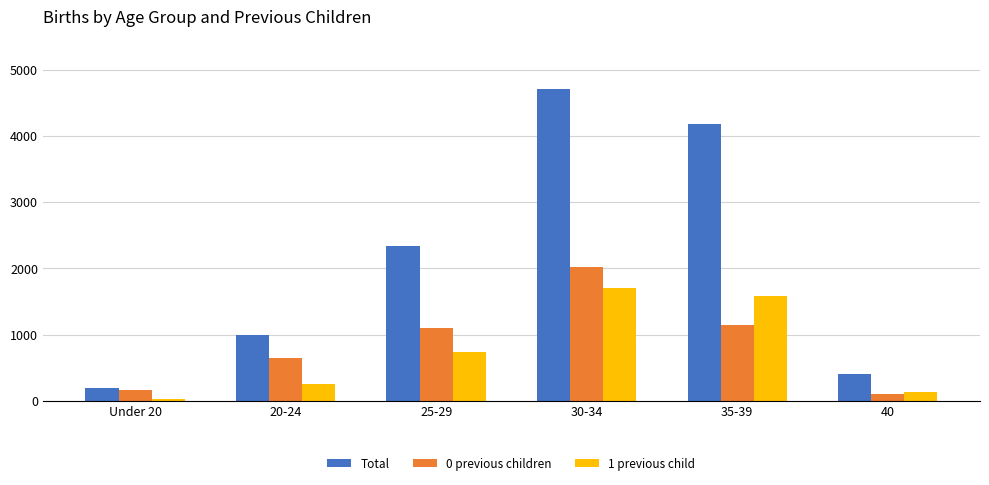

Which series has the largest range (max minus min)?

Total